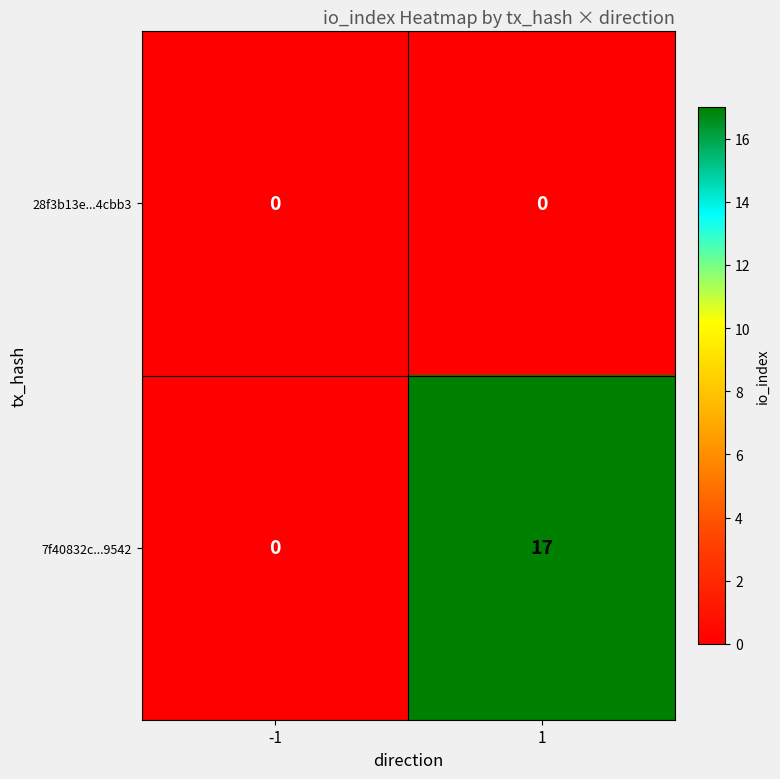

List the series in order of their peak value, lowest first.

28f3b13e...4cbb3, 7f40832c...9542